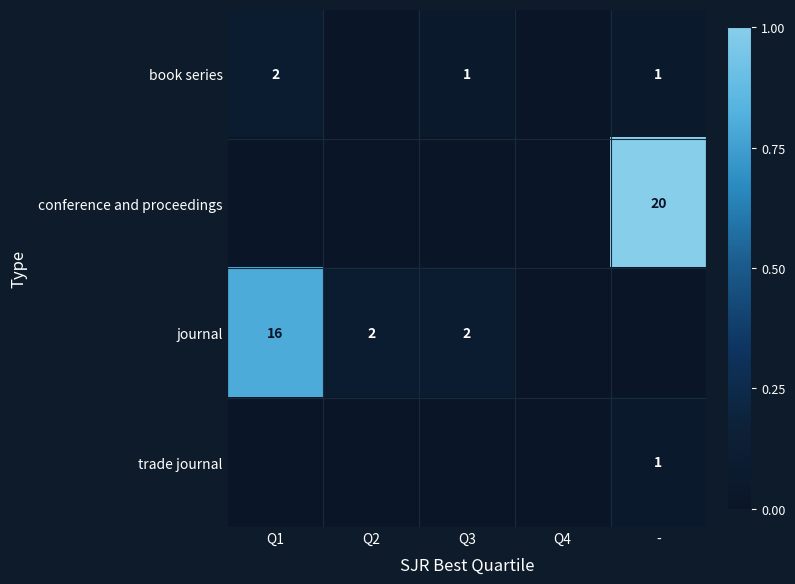

Is it true that book series equals 2 at Q1?

True